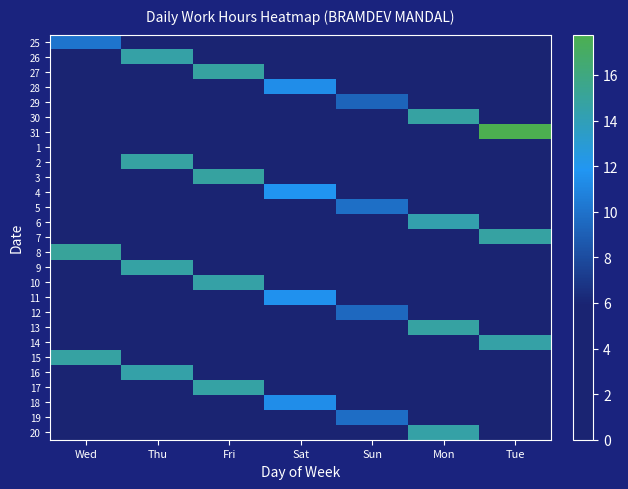

Where is 15 nearest to the value 14?

Wed